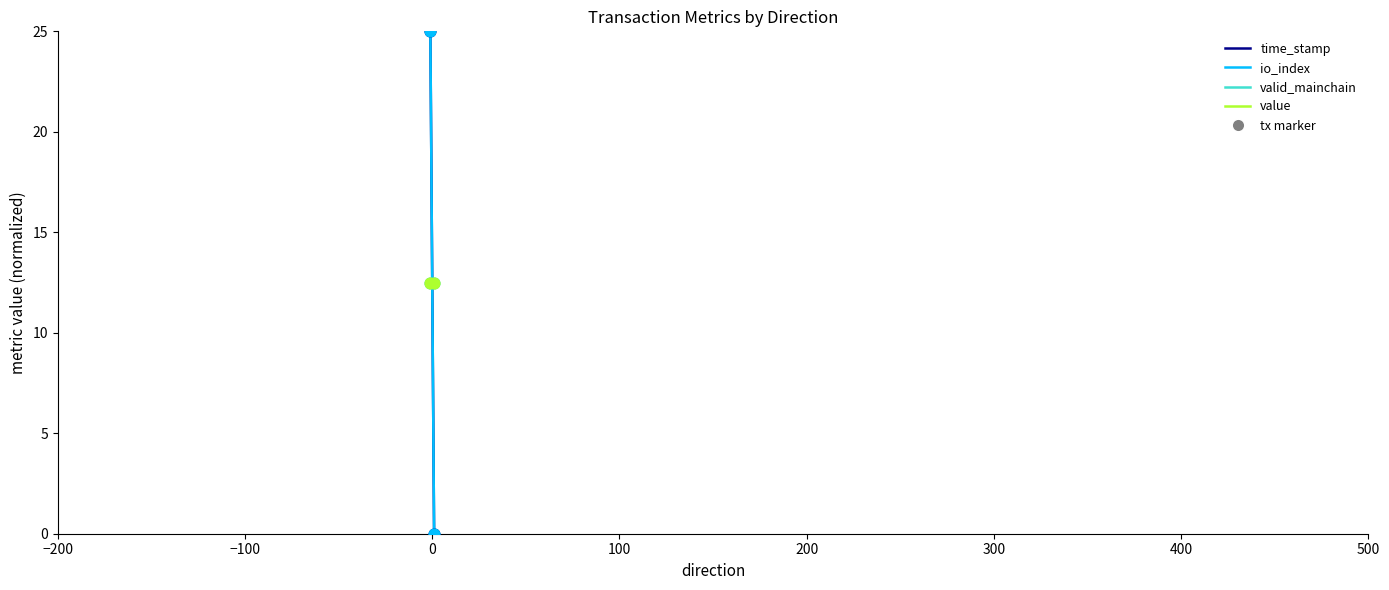

Is the value of valid_mainchain at −100 greater than the value of value at −100?

No